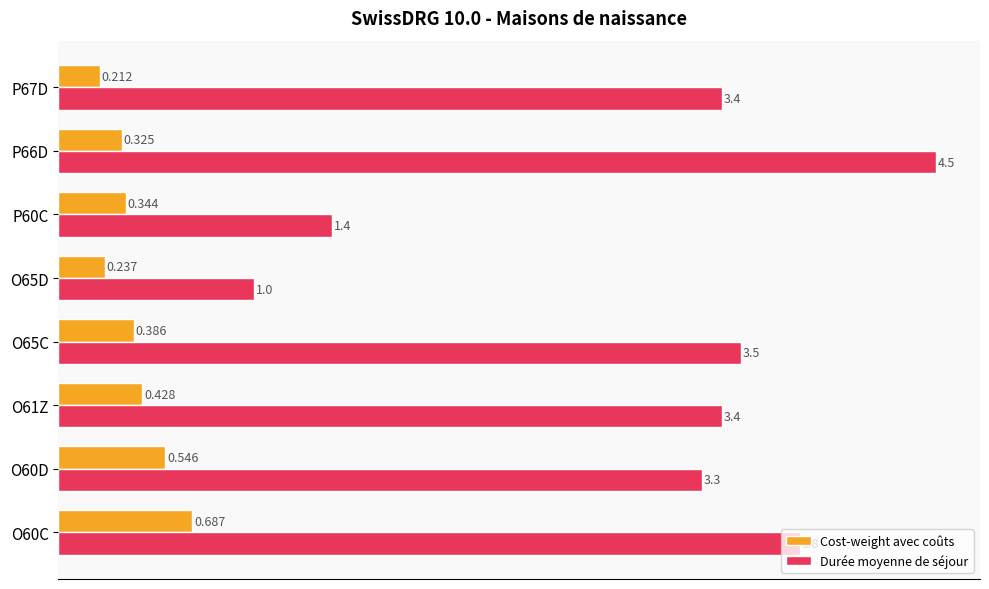

List the series in order of their peak value, highest first.

Durée moyenne de séjour, Cost-weight avec coûts